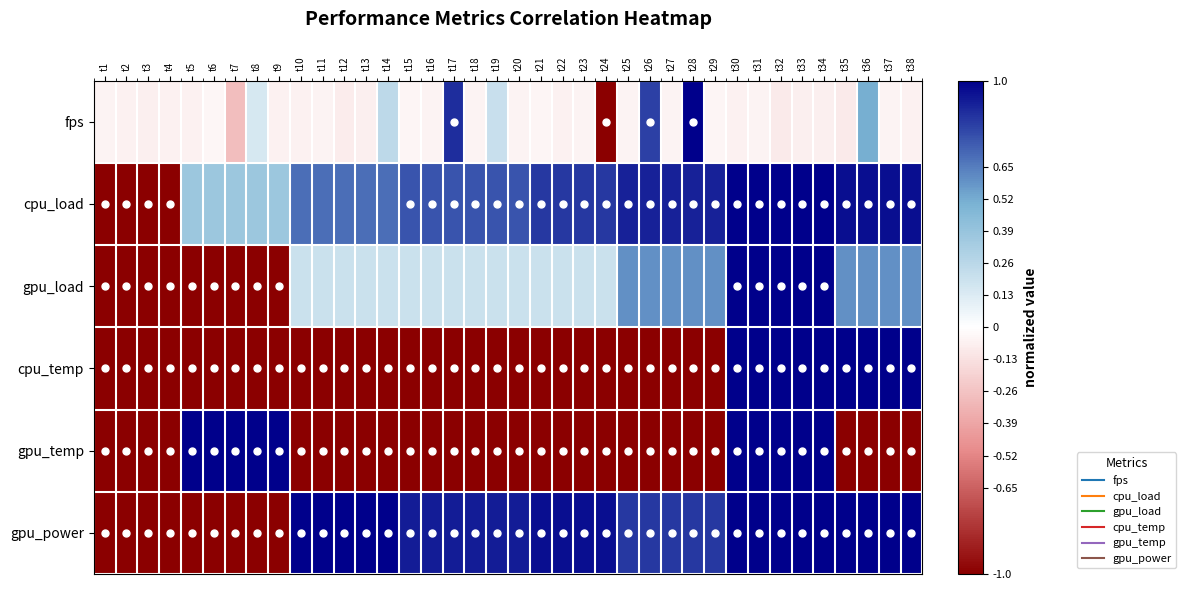

Reading left to right, what are all the values shown in this chart?

fps: t1=-0.1	t2=-0.1	t3=-0.1	t4=-0.1	t5=-0.1	t6=-0.0	t7=-0.3	t8=0.2	t9=-0.1	t10=-0.1	t11=-0.1	t12=-0.1	t13=-0.1	t14=0.2	t15=-0.0	t16=-0.1	t17=0.9	t18=-0.1	t19=0.2	t20=-0.1	t21=-0.0	t22=-0.1	t23=-0.0	t24=-1.0	t25=-0.0	t26=0.8	t27=-0.0	t28=1.0	t29=-0.0	t30=-0.1	t31=-0.1	t32=-0.1	t33=-0.1	t34=-0.1	t35=-0.1	t36=0.5	t37=-0.1	t38=-0.1
cpu_load: t1=-1.0	t2=-1.0	t3=-1.0	t4=-1.0	t5=0.4	t6=0.4	t7=0.4	t8=0.4	t9=0.4	t10=0.7	t11=0.7	t12=0.7	t13=0.7	t14=0.7	t15=0.8	t16=0.8	t17=0.8	t18=0.8	t19=0.8	t20=0.8	t21=0.8	t22=0.8	t23=0.8	t24=0.8	t25=0.9	t26=0.9	t27=0.9	t28=0.9	t29=0.9	t30=1.0	t31=1.0	t32=1.0	t33=1.0	t34=1.0	t35=1.0	t36=1.0	t37=1.0	t38=1.0
gpu_load: t1=-1.0	t2=-1.0	t3=-1.0	t4=-1.0	t5=-1.0	t6=-1.0	t7=-1.0	t8=-1.0	t9=-1.0	t10=0.2	t11=0.2	t12=0.2	t13=0.2	t14=0.2	t15=0.2	t16=0.2	t17=0.2	t18=0.2	t19=0.2	t20=0.2	t21=0.2	t22=0.2	t23=0.2	t24=0.2	t25=0.6	t26=0.6	t27=0.6	t28=0.6	t29=0.6	t30=1.0	t31=1.0	t32=1.0	t33=1.0	t34=1.0	t35=0.6	t36=0.6	t37=0.6	t38=0.6
cpu_temp: t1=-1.0	t2=-1.0	t3=-1.0	t4=-1.0	t5=-1.0	t6=-1.0	t7=-1.0	t8=-1.0	t9=-1.0	t10=-1.0	t11=-1.0	t12=-1.0	t13=-1.0	t14=-1.0	t15=-1.0	t16=-1.0	t17=-1.0	t18=-1.0	t19=-1.0	t20=-1.0	t21=-1.0	t22=-1.0	t23=-1.0	t24=-1.0	t25=-1.0	t26=-1.0	t27=-1.0	t28=-1.0	t29=-1.0	t30=1.0	t31=1.0	t32=1.0	t33=1.0	t34=1.0	t35=1.0	t36=1.0	t37=1.0	t38=1.0
gpu_temp: t1=-1.0	t2=-1.0	t3=-1.0	t4=-1.0	t5=1.0	t6=1.0	t7=1.0	t8=1.0	t9=1.0	t10=-1.0	t11=-1.0	t12=-1.0	t13=-1.0	t14=-1.0	t15=-1.0	t16=-1.0	t17=-1.0	t18=-1.0	t19=-1.0	t20=-1.0	t21=-1.0	t22=-1.0	t23=-1.0	t24=-1.0	t25=-1.0	t26=-1.0	t27=-1.0	t28=-1.0	t29=-1.0	t30=1.0	t31=1.0	t32=1.0	t33=1.0	t34=1.0	t35=-1.0	t36=-1.0	t37=-1.0	t38=-1.0
gpu_power: t1=-1.0	t2=-1.0	t3=-1.0	t4=-1.0	t5=-1.0	t6=-1.0	t7=-1.0	t8=-1.0	t9=-1.0	t10=1.0	t11=1.0	t12=1.0	t13=1.0	t14=1.0	t15=0.9	t16=0.9	t17=0.9	t18=0.9	t19=0.9	t20=0.9	t21=1.0	t22=1.0	t23=1.0	t24=1.0	t25=0.8	t26=0.8	t27=0.8	t28=0.8	t29=0.8	t30=1.0	t31=1.0	t32=1.0	t33=1.0	t34=1.0	t35=1.0	t36=1.0	t37=1.0	t38=1.0